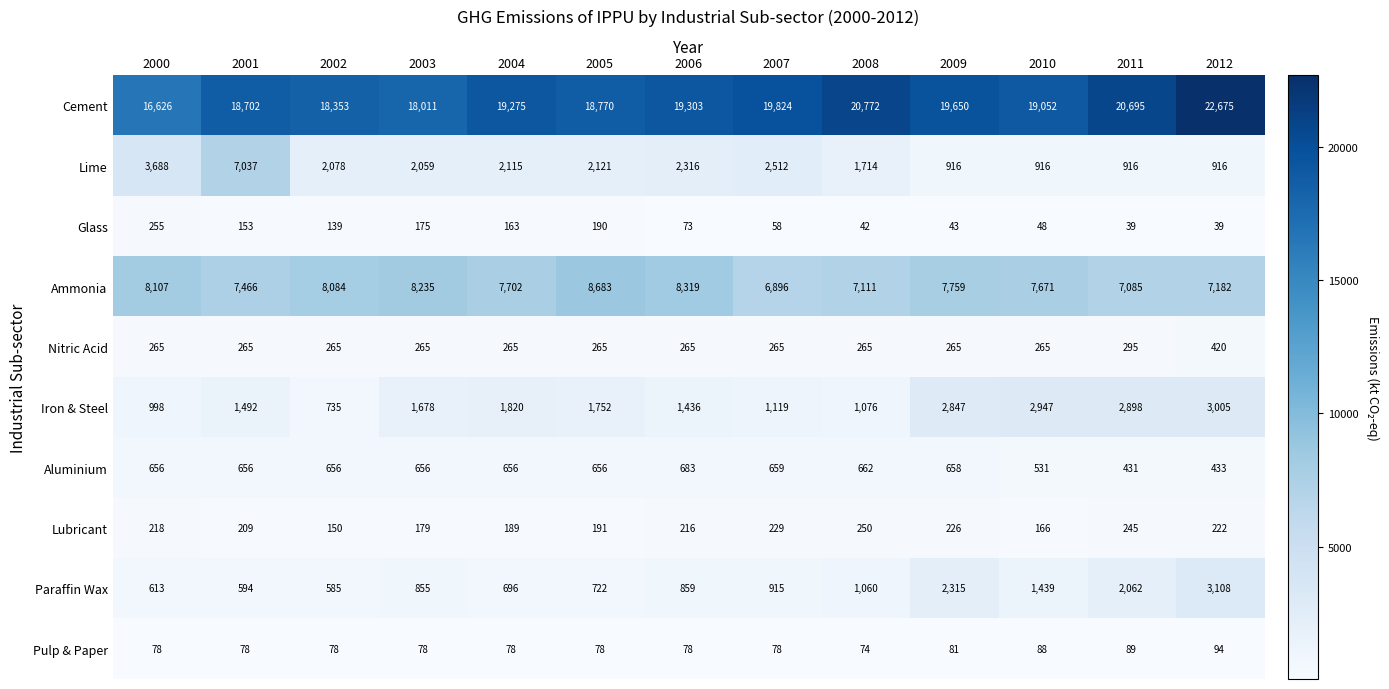

What is the spread (max minus min) of values at 2003?

17933